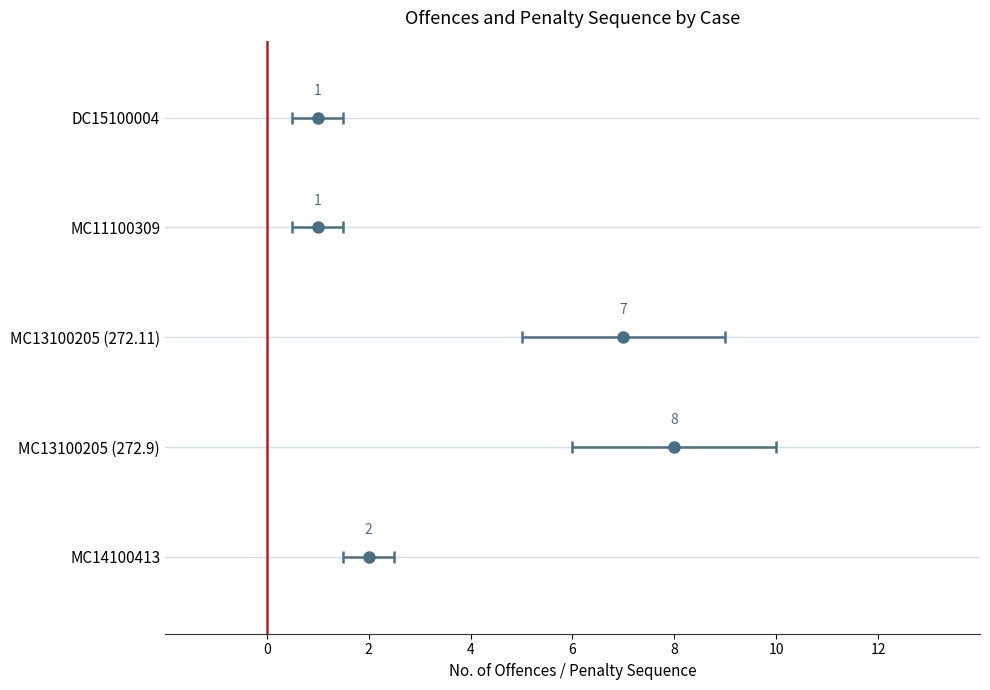

List the series in order of their peak value, highest first.

No. of offences, PENALTY_SEQ_NO